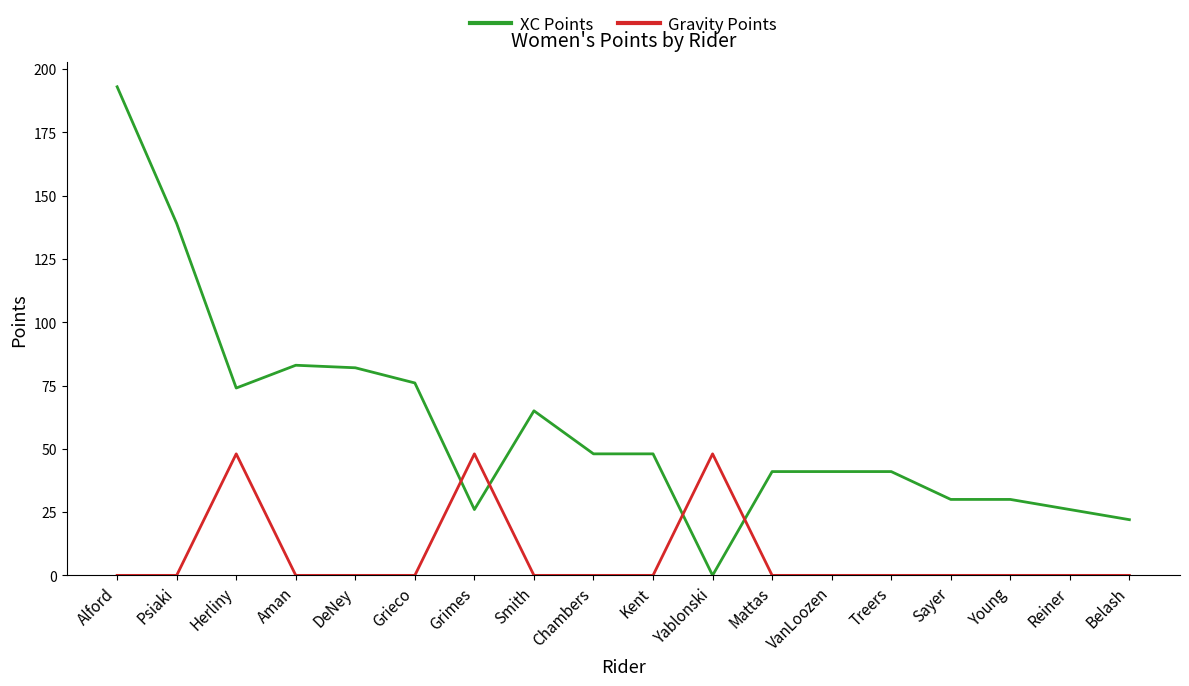

List the series in order of their peak value, highest first.

XC Points, Gravity Points